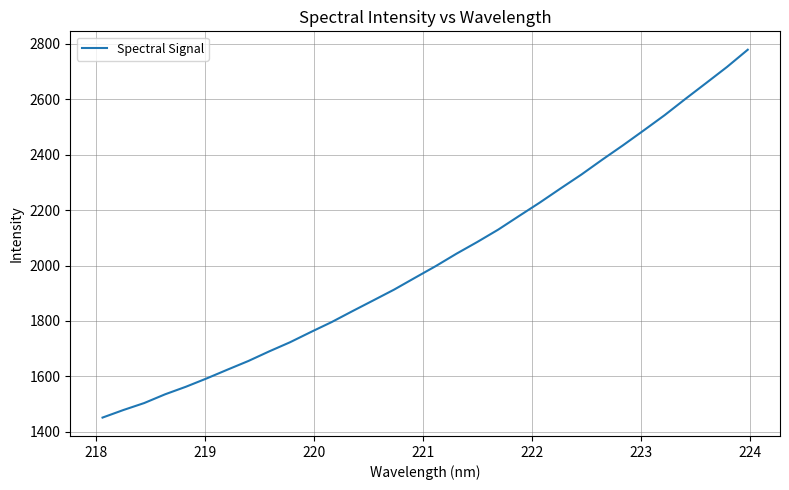

What is the greatest value displayed?

2778.5